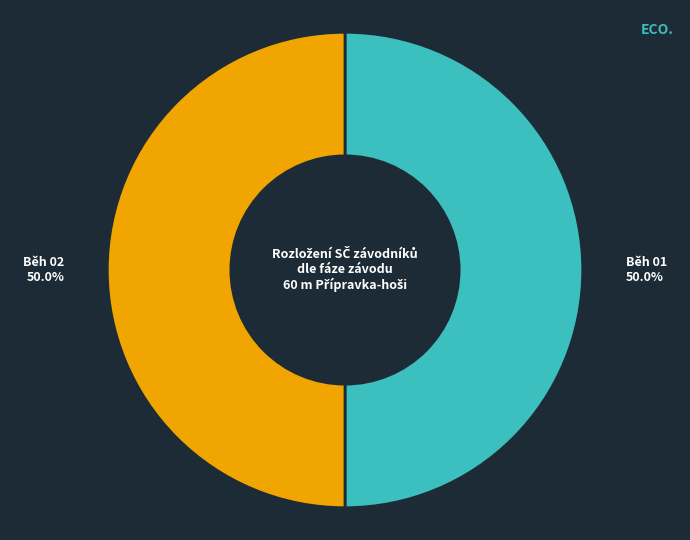

To the nearest percent, what is the average slice percentage?

50%